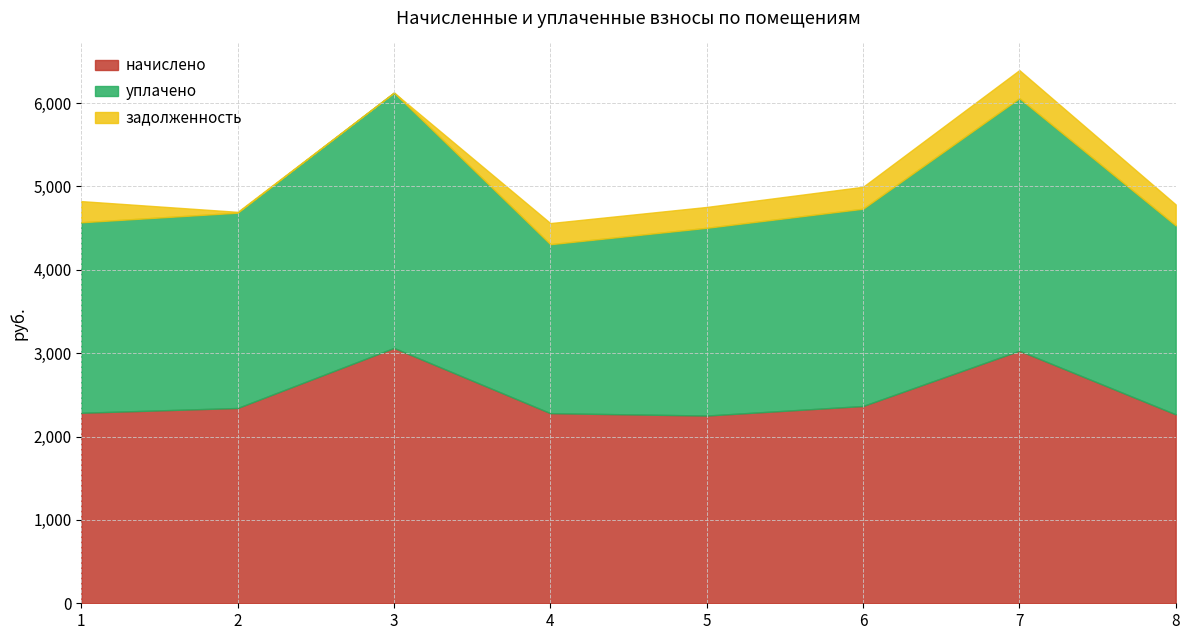

Does the chart display data point markers on the line(s)?

No